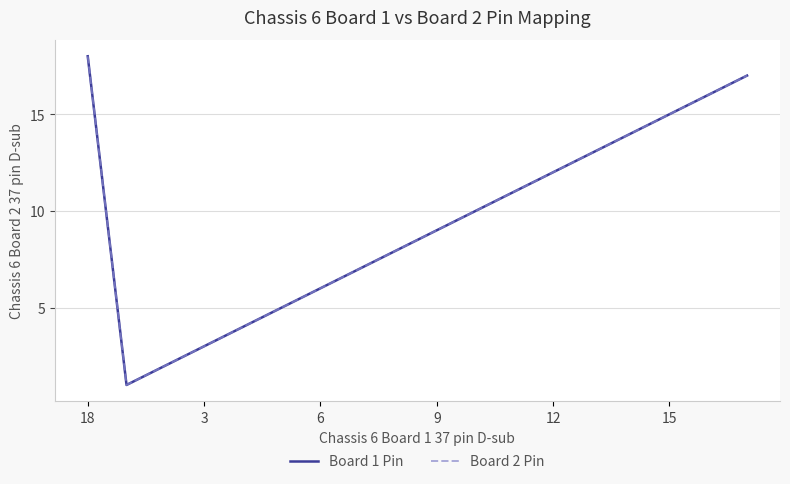

What is the difference between the maximum and minimum values in the Board 2 Pin series?

17